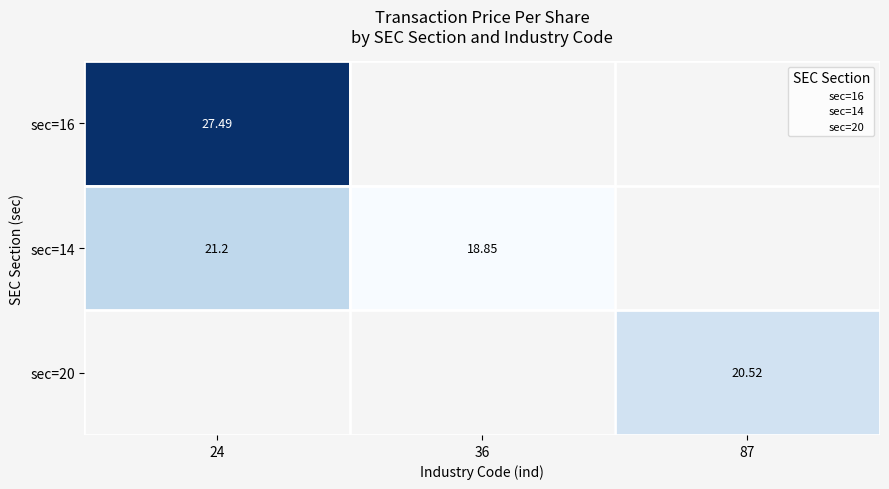

Is the value of sec=16 at 24 greater than the value of sec=14 at 24?

Yes